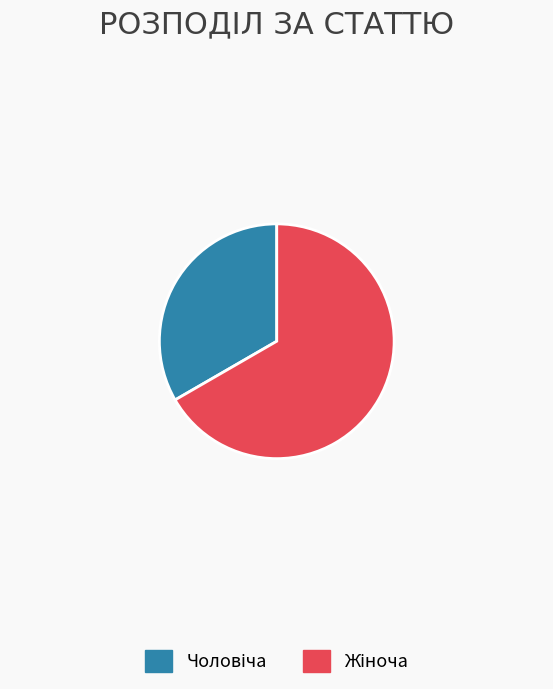

Is there a majority slice in this chart?

Yes